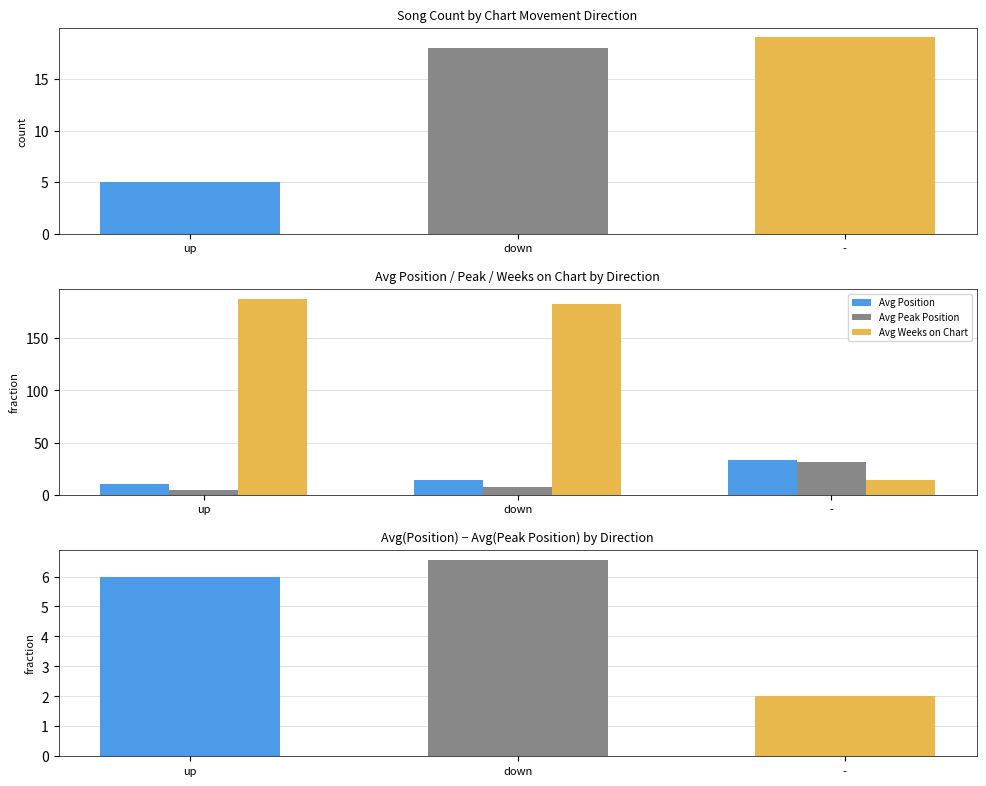

Reading right to left, list all the values displayed in this chart.

Count: -=19.0	down=18.0	up=5.0
Avg Position: -=33.3	down=14.2	up=10.8
Avg Peak Position: -=31.3	down=7.7	up=4.8
Avg Weeks on Chart: -=14.7	down=182.2	up=187.6
Pos - Peak diff: -=2.0	down=6.6	up=6.0